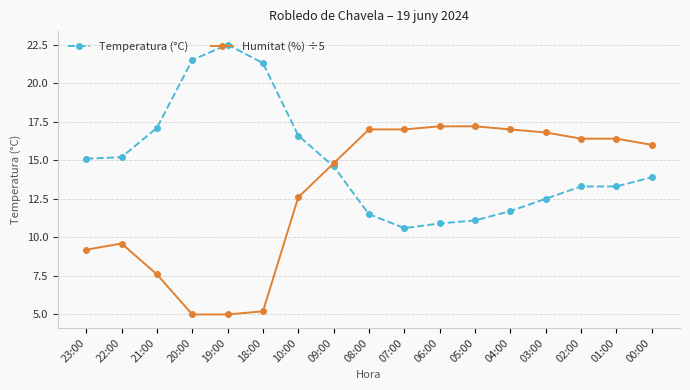

What are all the series names shown in the legend?

Temperatura (°C), Humitat (%) ÷5